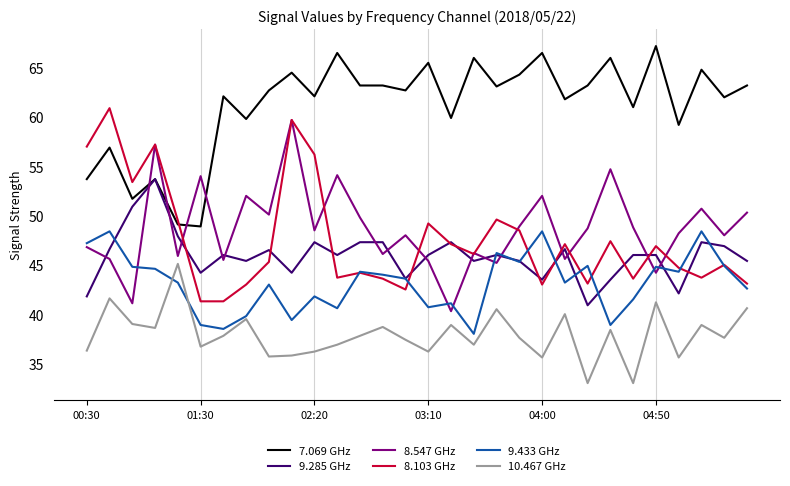

Which series has the largest total across all categories?

7.069 GHz